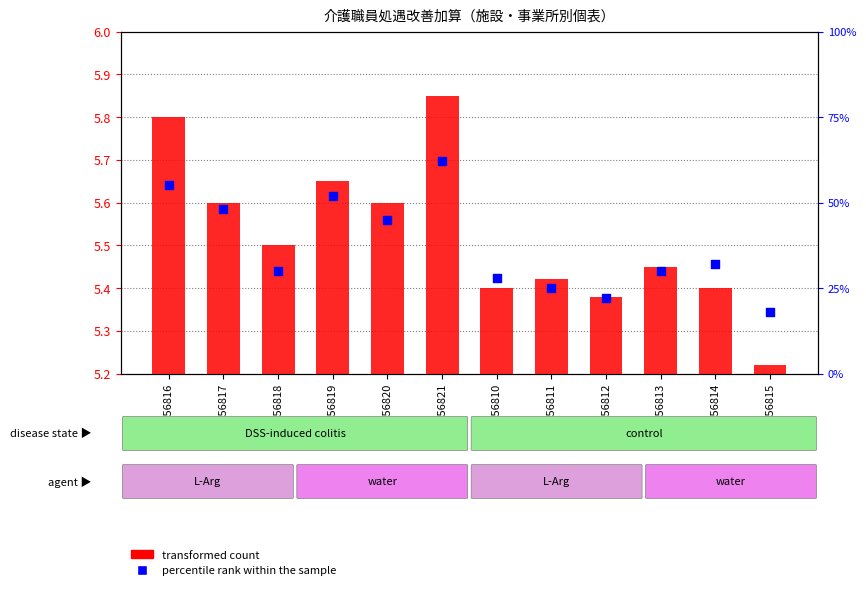

Is the value of percentile rank within the sample at GSM856817 greater than the value of transformed count at GSM856819?

Yes